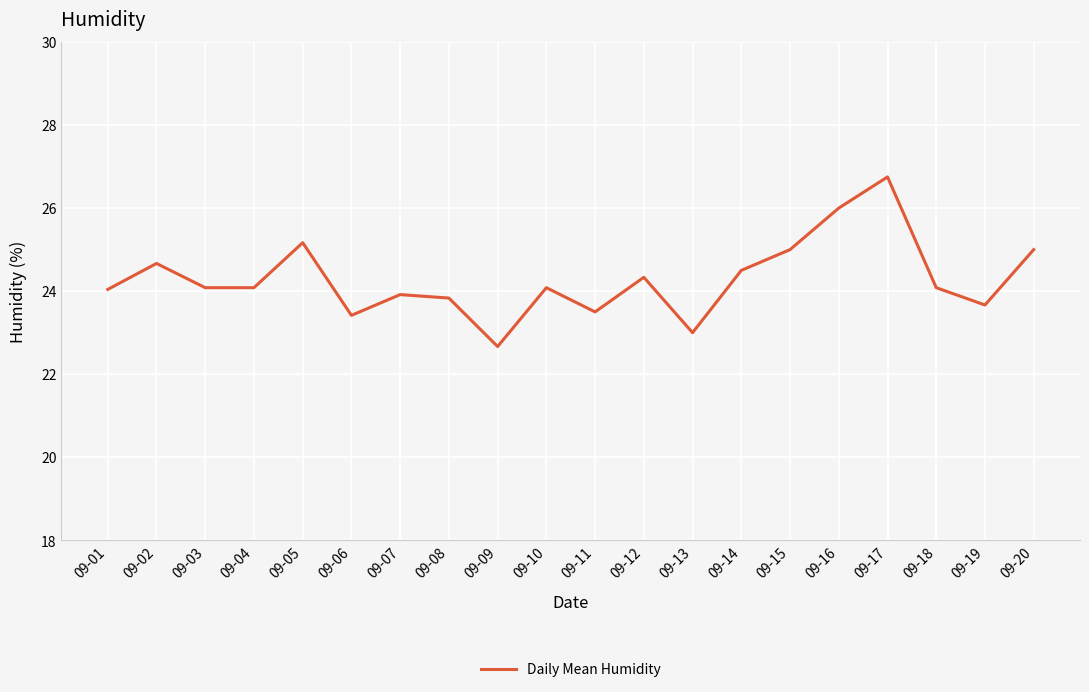

Count the number of data series in this chart.

1